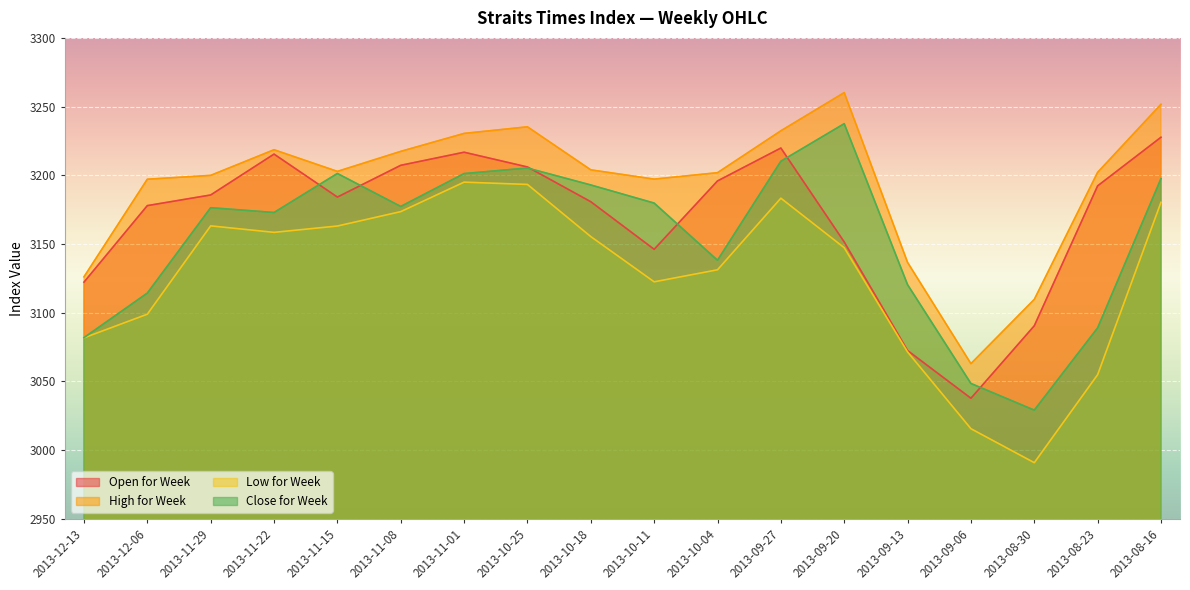

What is the difference between the highest and lowest values at 2013-11-29?

36.8